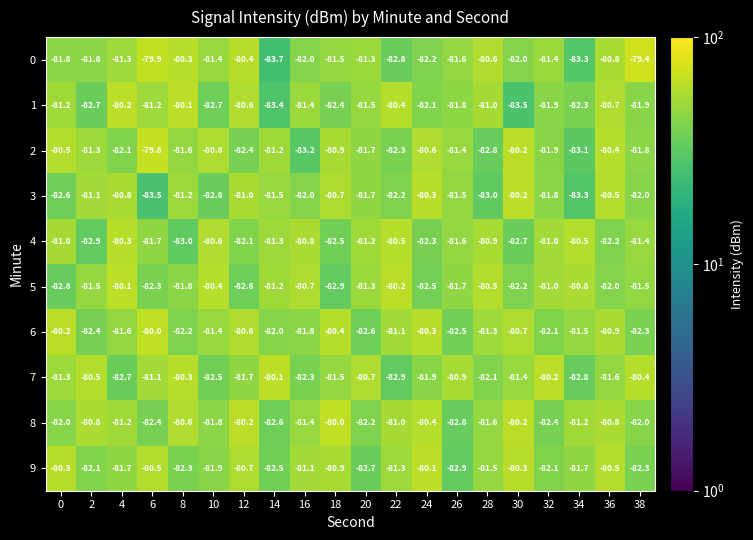

At which category is the sum across all series the highest?

36